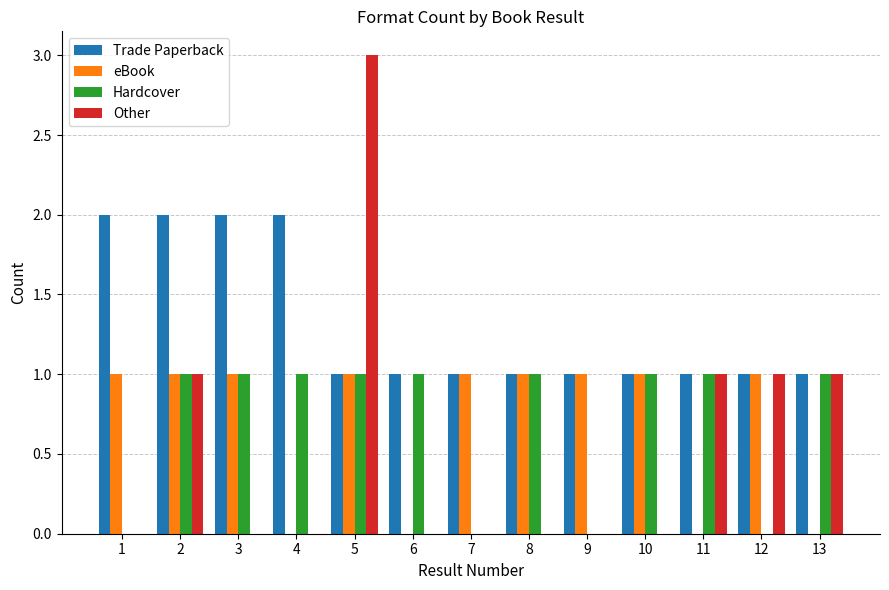

At which category does the chart reach its peak across all series?

5